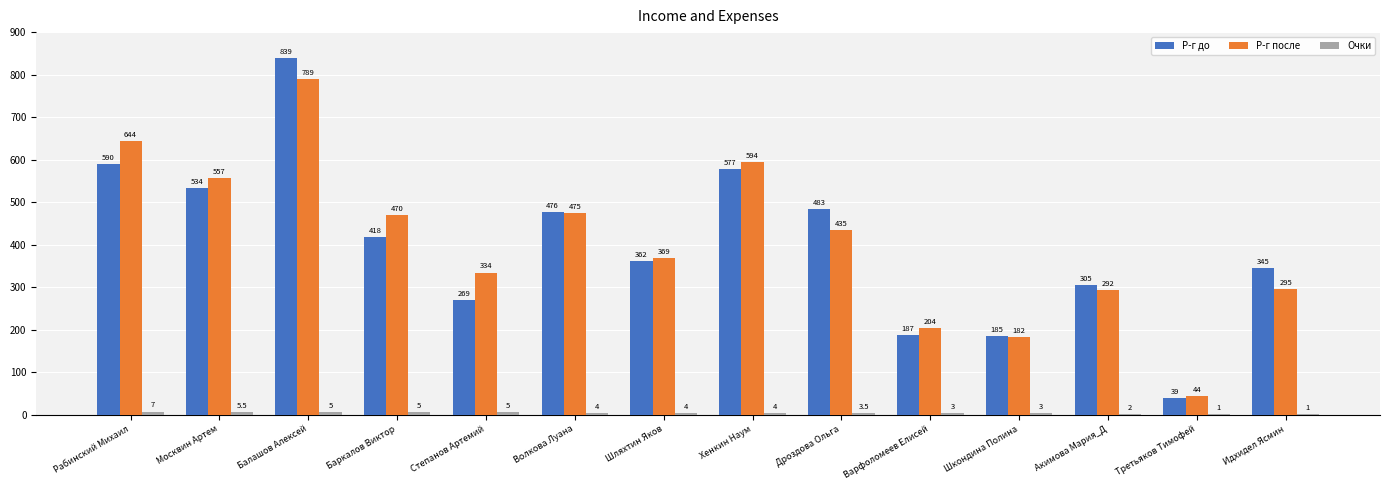

What is the sum of all Р-г до values?

5609.0